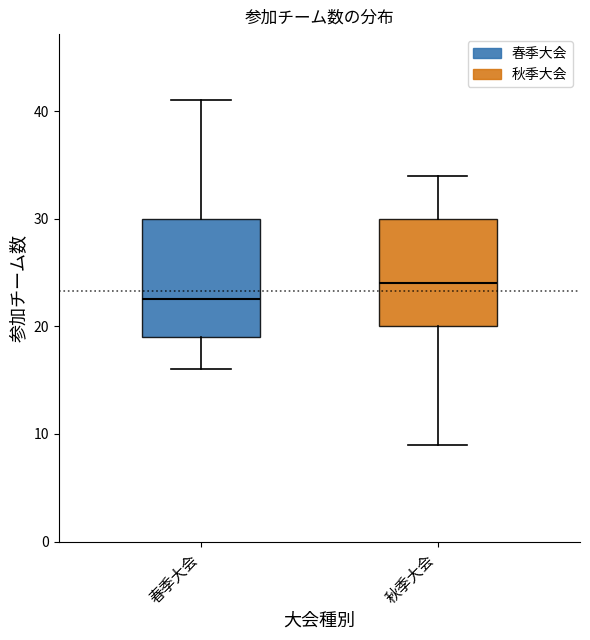

Comparing the boxes themselves (not the whiskers), which one is the tallest?

春季大会